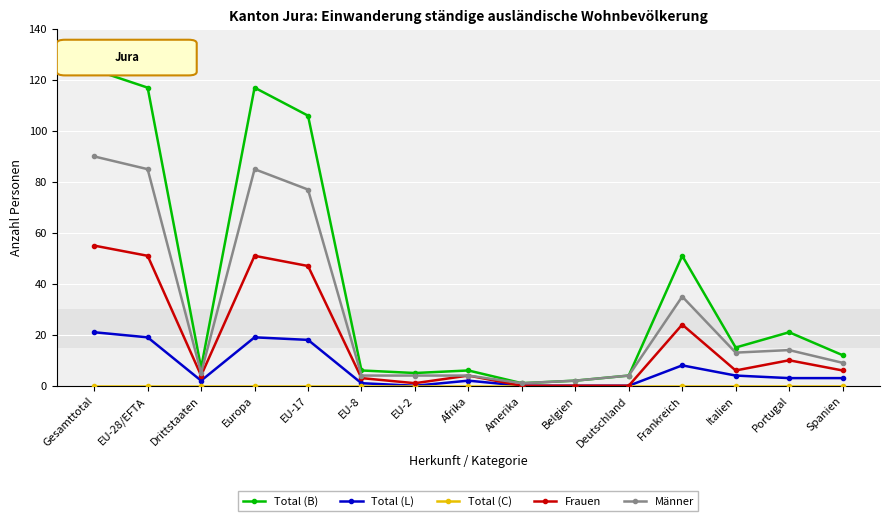

What is the sum of all Männer values?

432